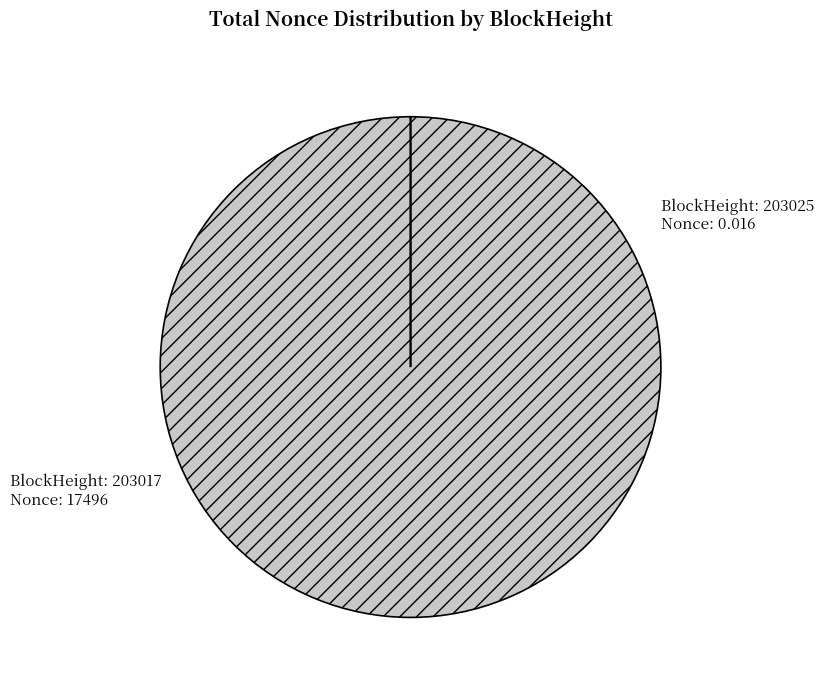

Is there a majority slice in this chart?

Yes